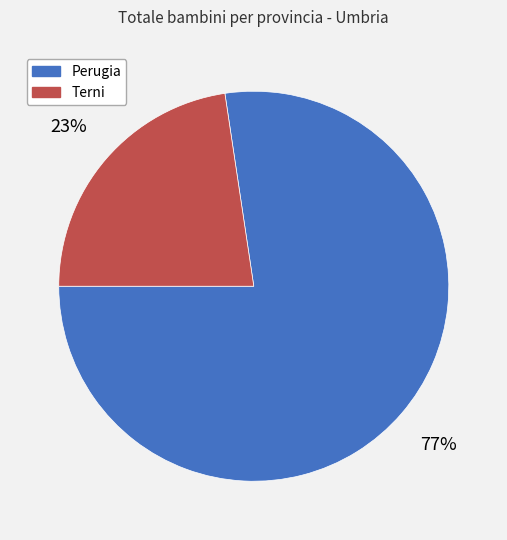

Combined, do Perugia and Terni account for over 50%?

Yes